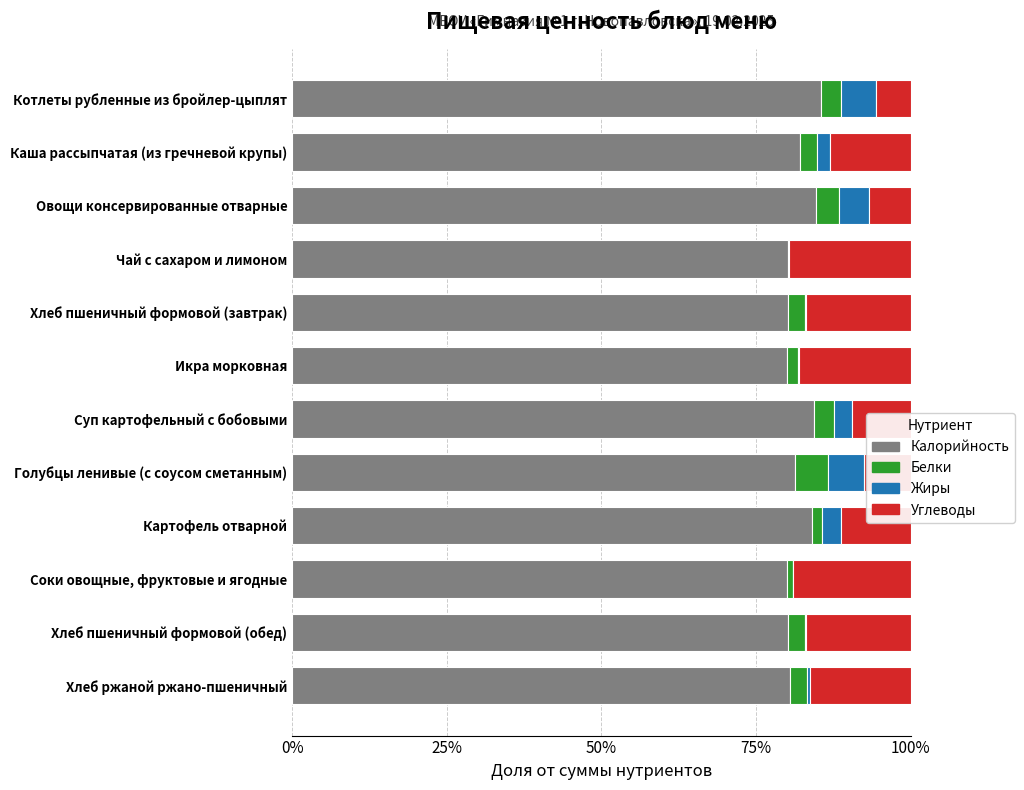

What is the highest value of the Калорийность series?

85.5